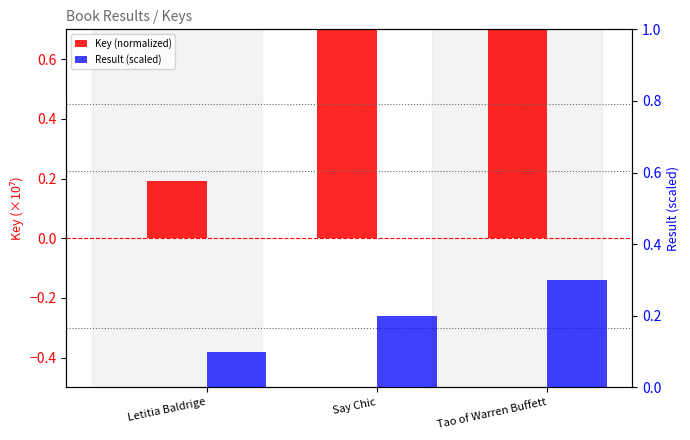

Between Say Chic and Tao of Warren Buffett, which series saw the biggest shift?

Key (normalized)